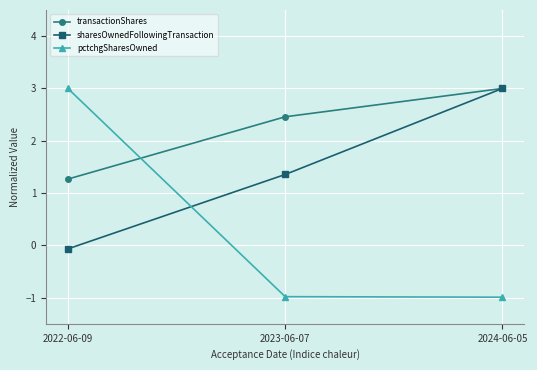

Reading left to right, extract all data points from this chart.

transactionShares: 2022-06-09=1.3	2023-06-07=2.5	2024-06-05=3.0
sharesOwnedFollowingTransaction: 2022-06-09=-0.1	2023-06-07=1.4	2024-06-05=3.0
pctchgSharesOwned: 2022-06-09=3.0	2023-06-07=-1.0	2024-06-05=-1.0